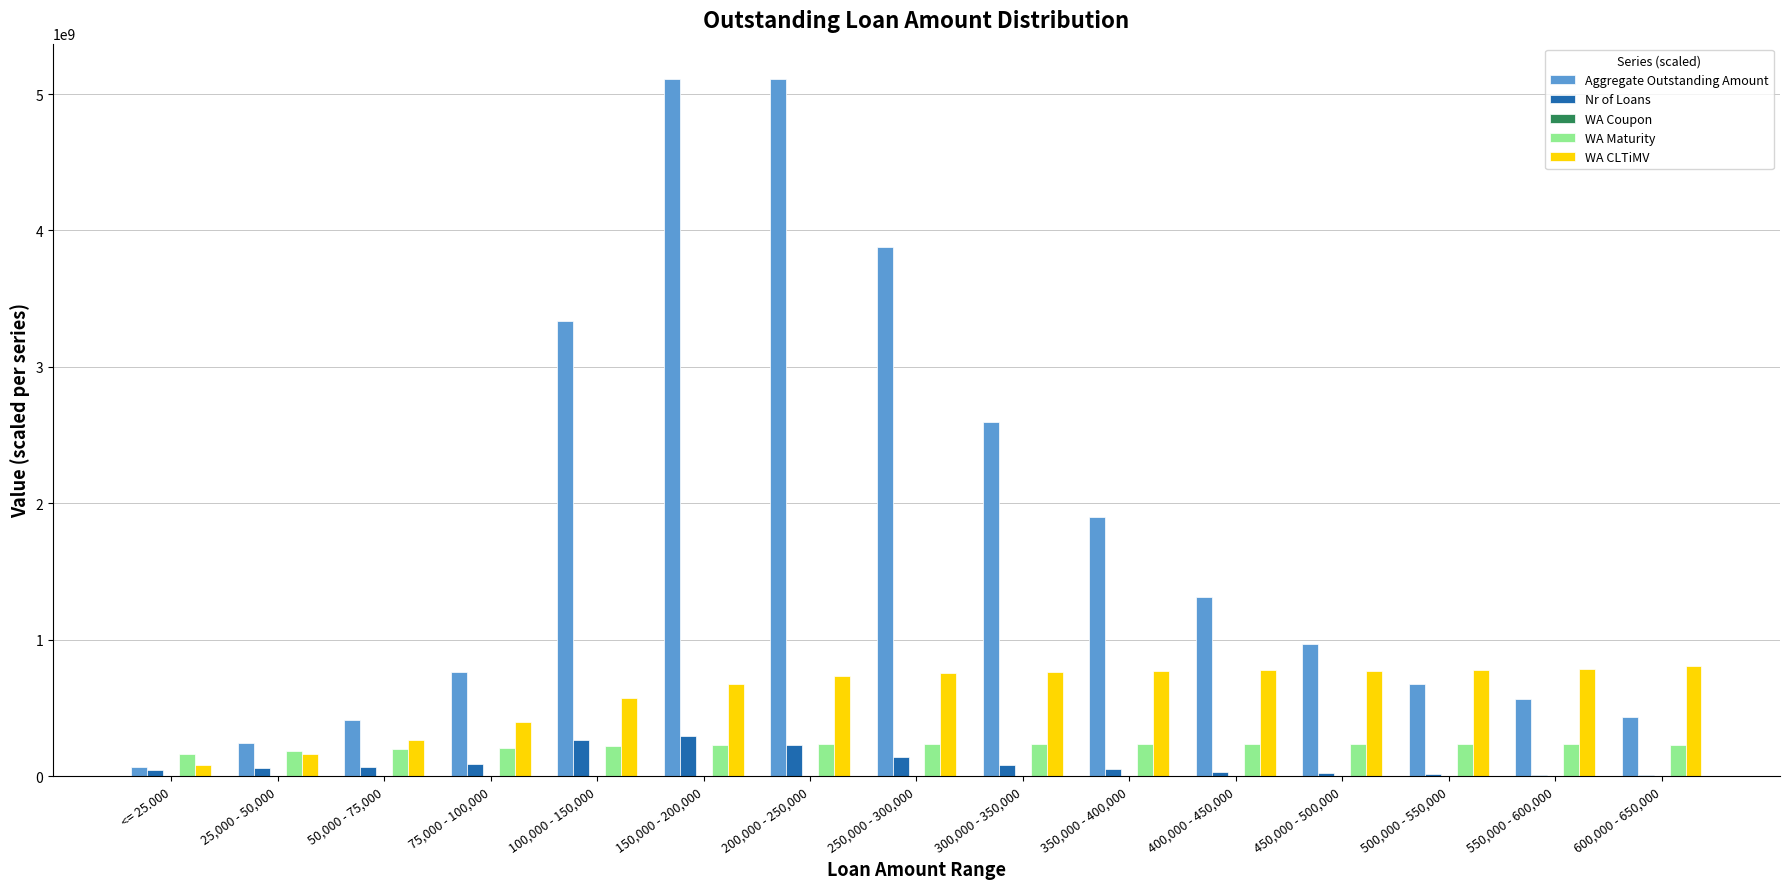

How many series are shown in this chart?

5